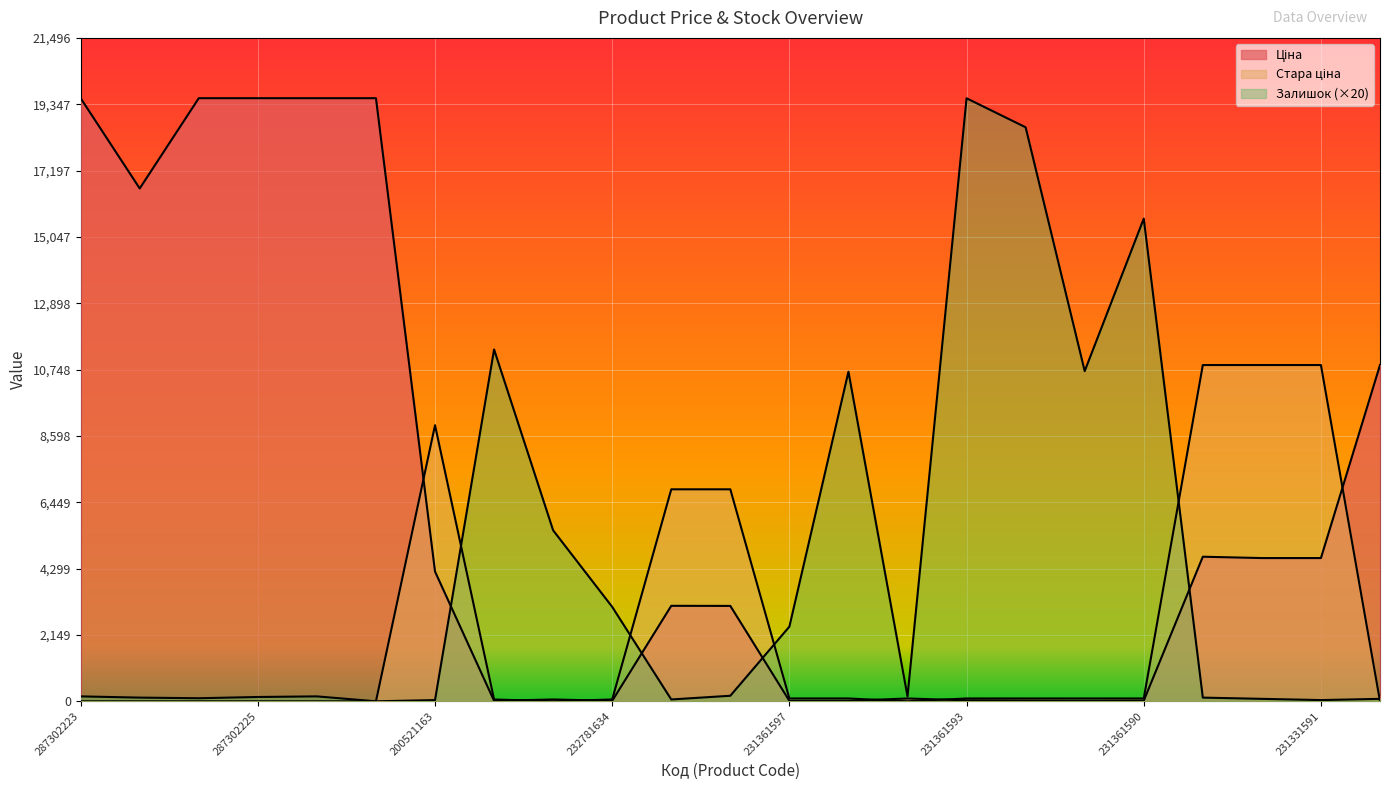

Which series has the largest total across all categories?

Ціна